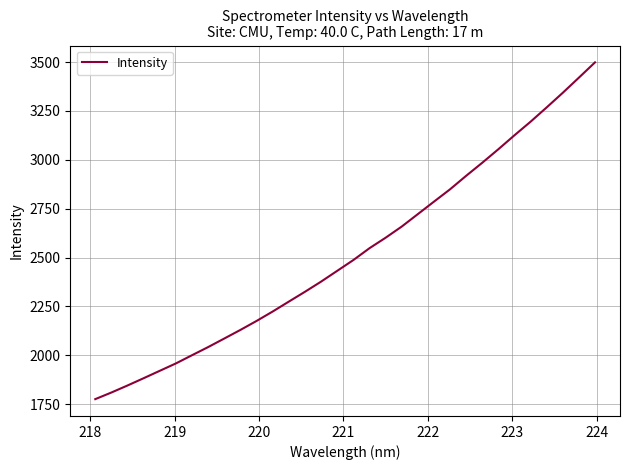

What is the minimum value shown in the chart?

1775.5